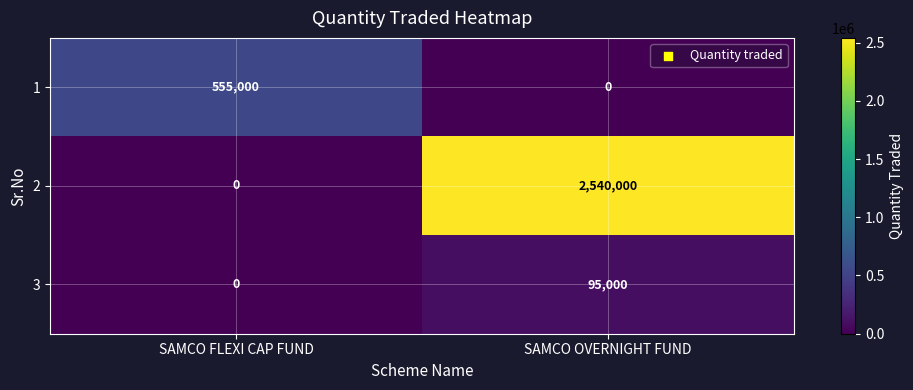

The value of 2 at SAMCO OVERNIGHT FUND is 2540000. True or false?

True